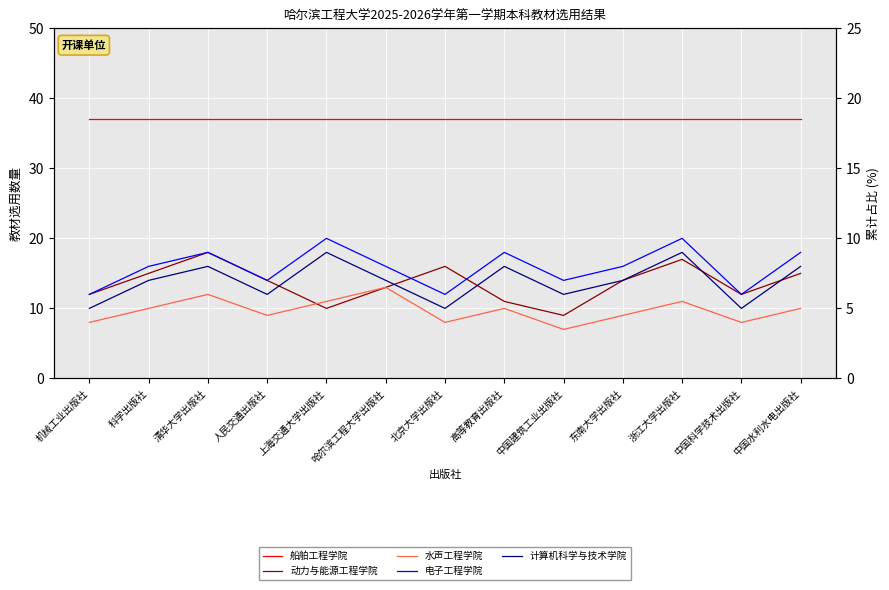

What is the highest value of the 电子工程学院 series?

10